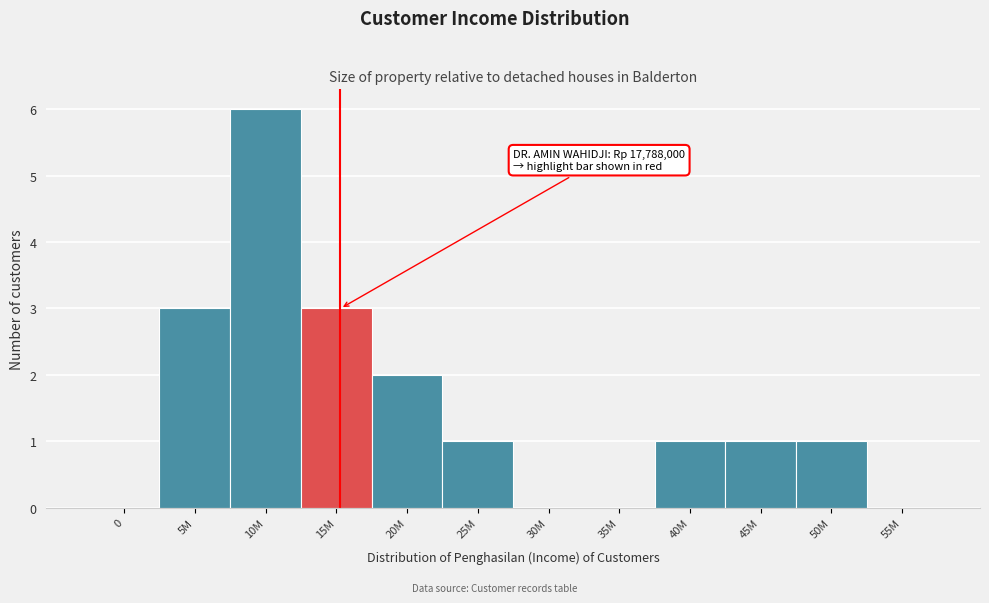

Reading left to right, what are all the values shown in this chart?

0=0	5M=3	10M=6	15M=3	20M=2	25M=1	30M=0	35M=0	40M=1	45M=1	50M=1	55M=0